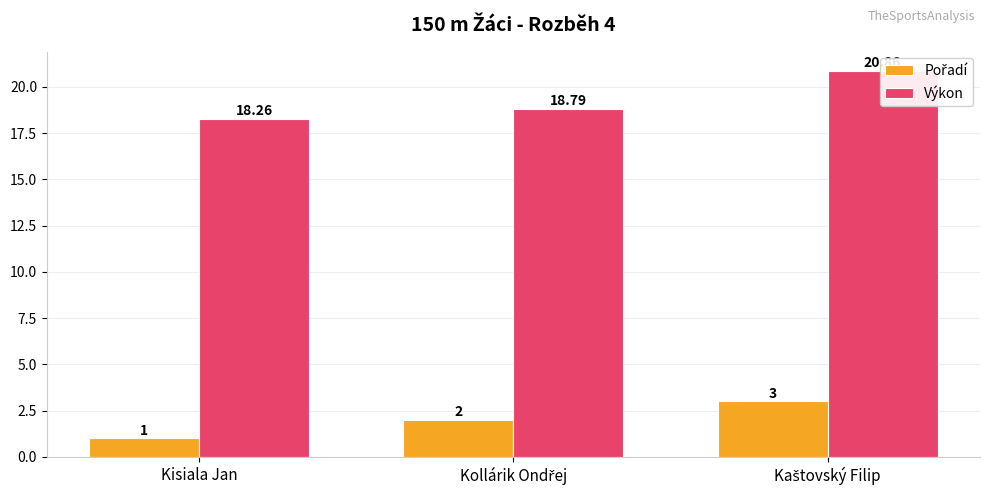

The value of Pořadí at Kisiala Jan is 1.5. True or false?

False